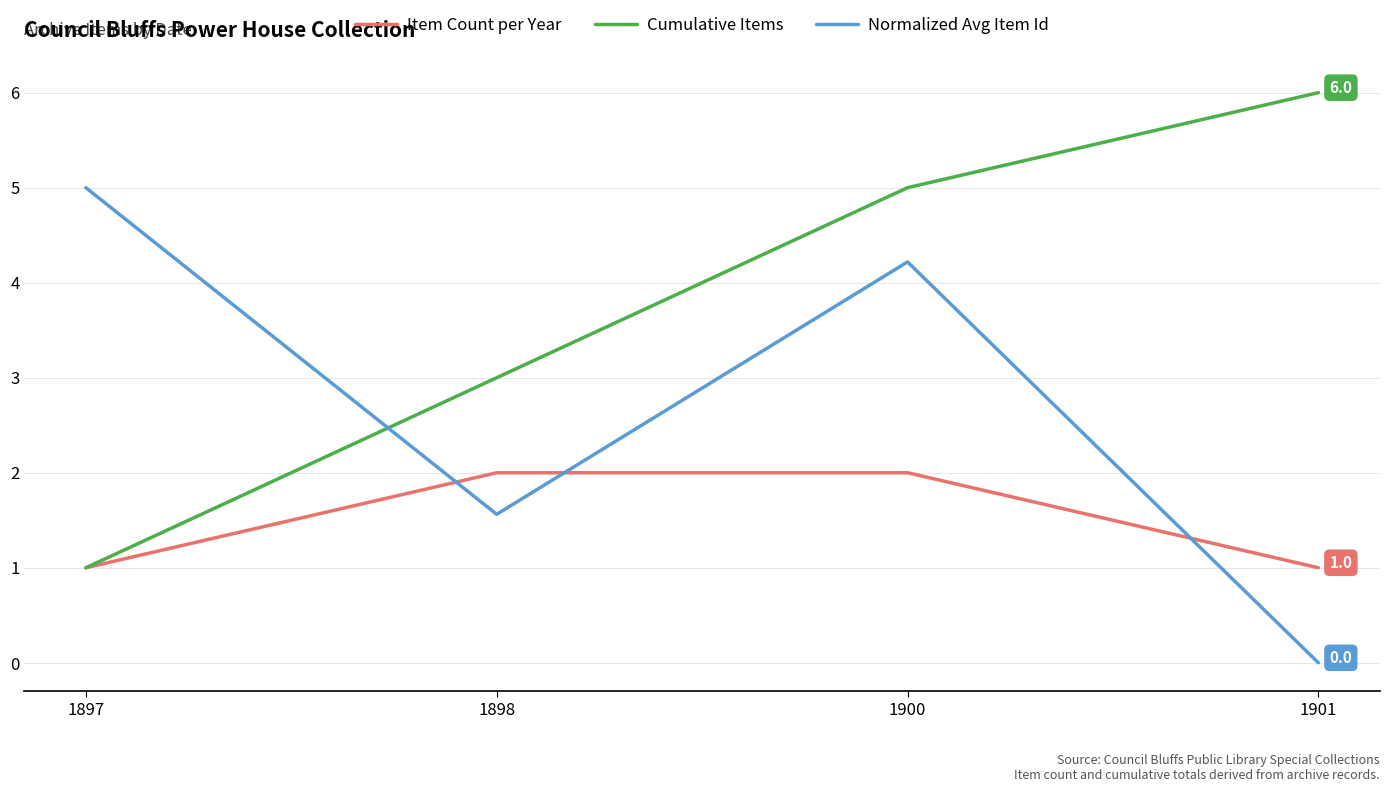

Reading right to left, transcribe all the data shown in this chart.

Item Count per Year: 1901=1.0	1900=2.0	1898=2.0	1897=1.0
Cumulative Items: 1901=6.0	1900=5.0	1898=3.0	1897=1.0
Normalized Avg Item Id: 1901=0.0	1900=4.2	1898=1.6	1897=5.0